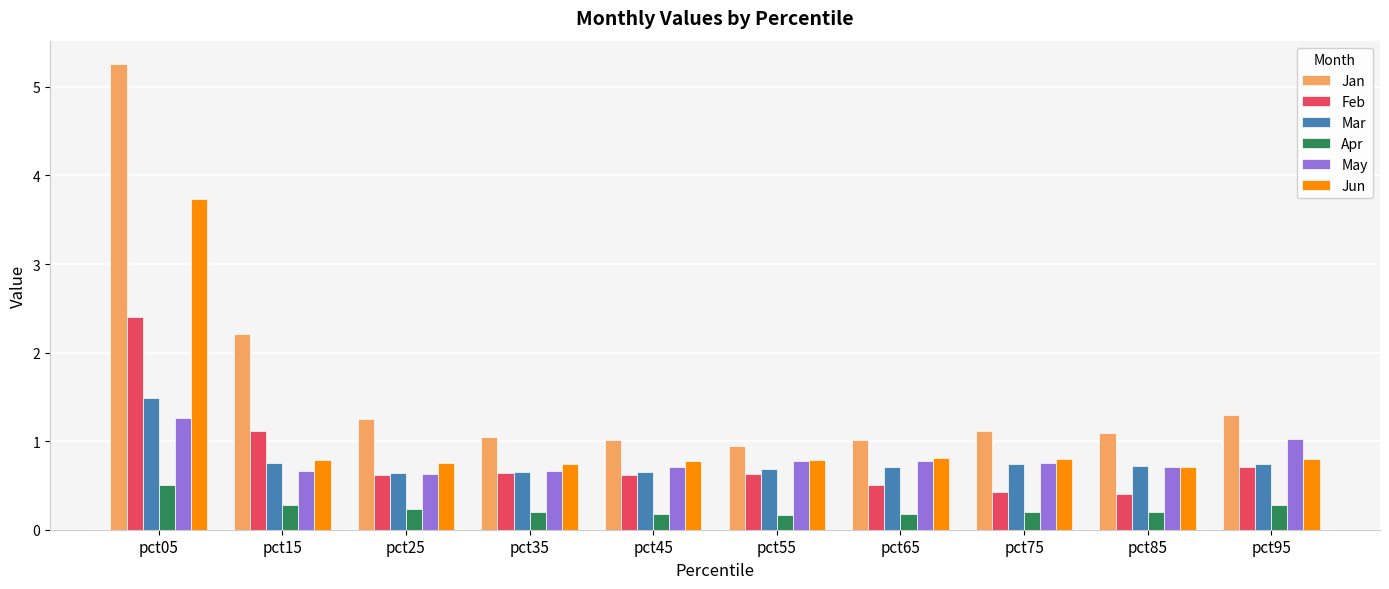

What is the total value across all series at pct15?

5.8